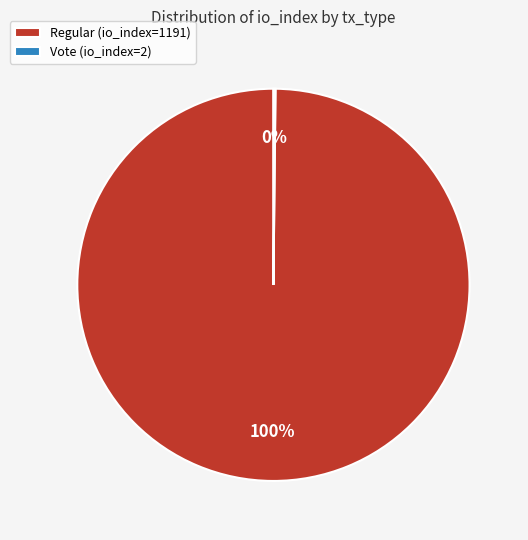

Is there any slice that represents more than half of the pie?

Yes